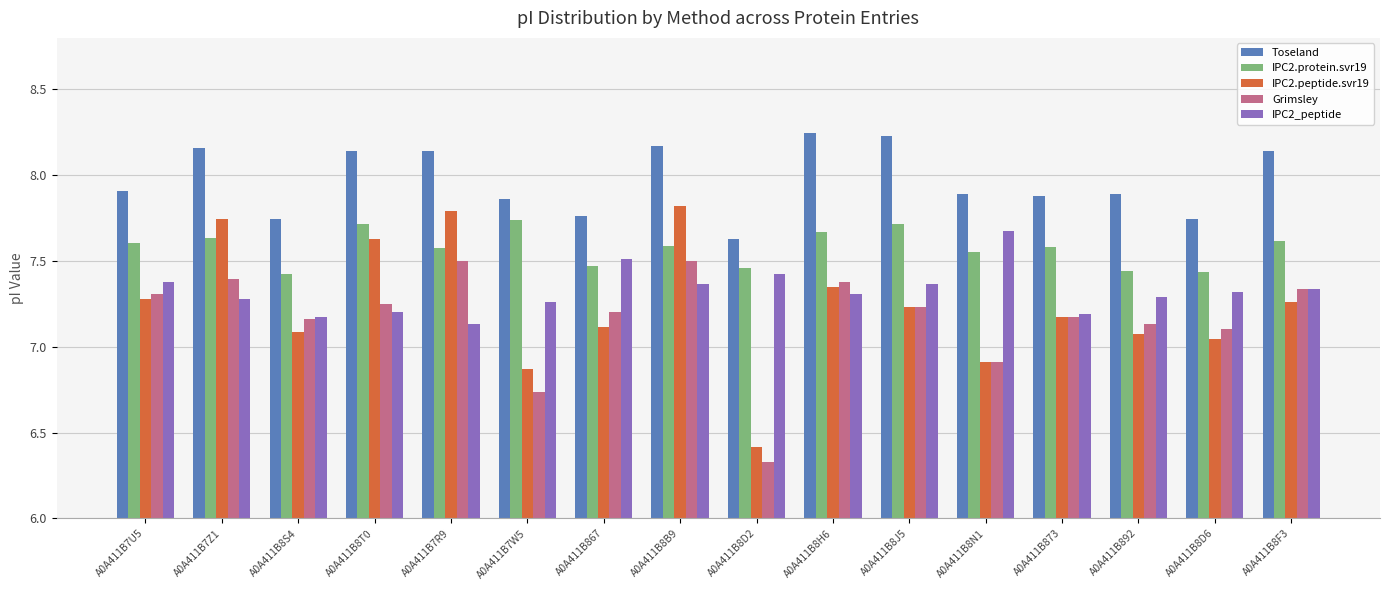

What is the total value across all series at A0A411B873?

37.0